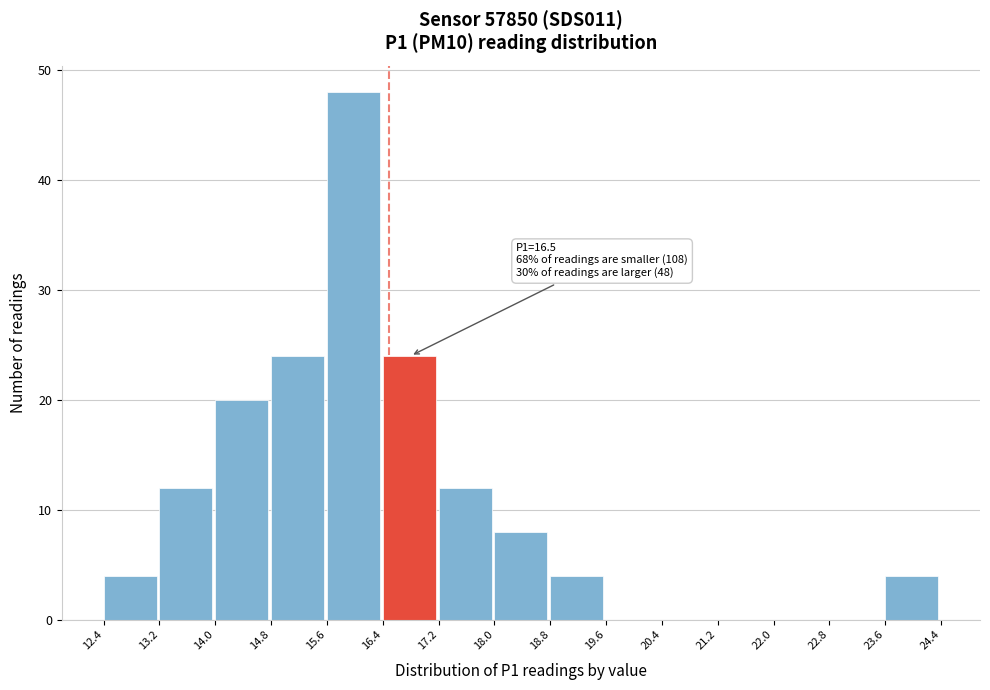

Which range on the x-axis has the tallest bar?

15.6 to 16.4